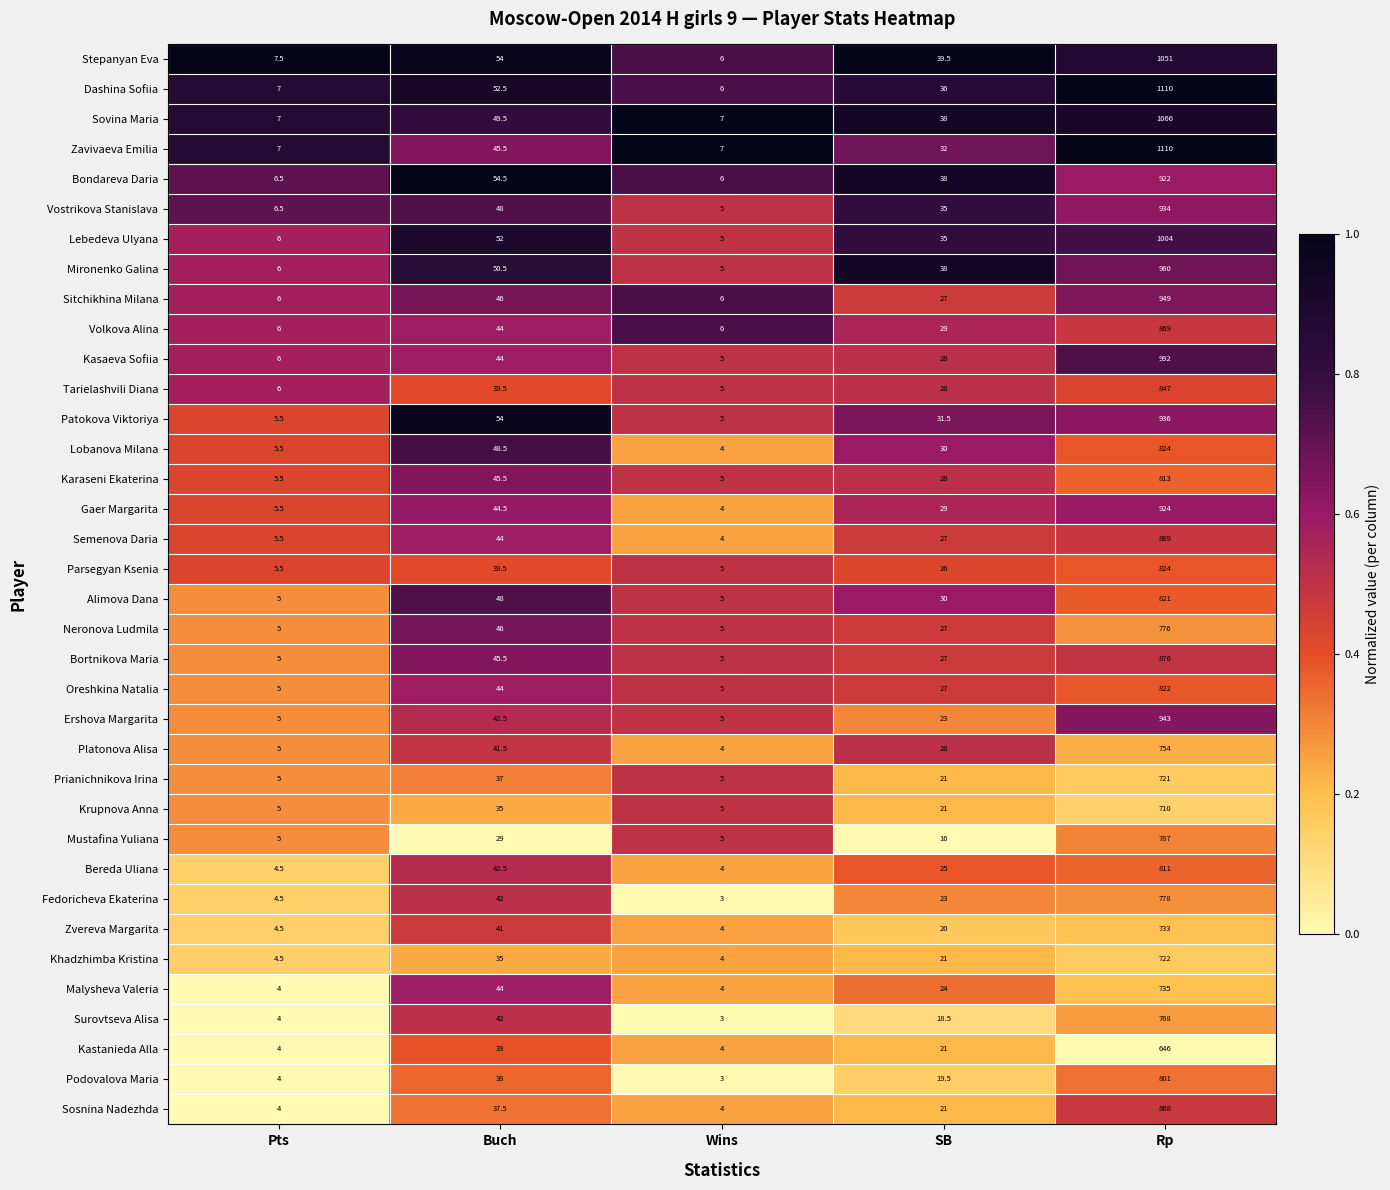

What is the minimum value shown in the chart?

3.0